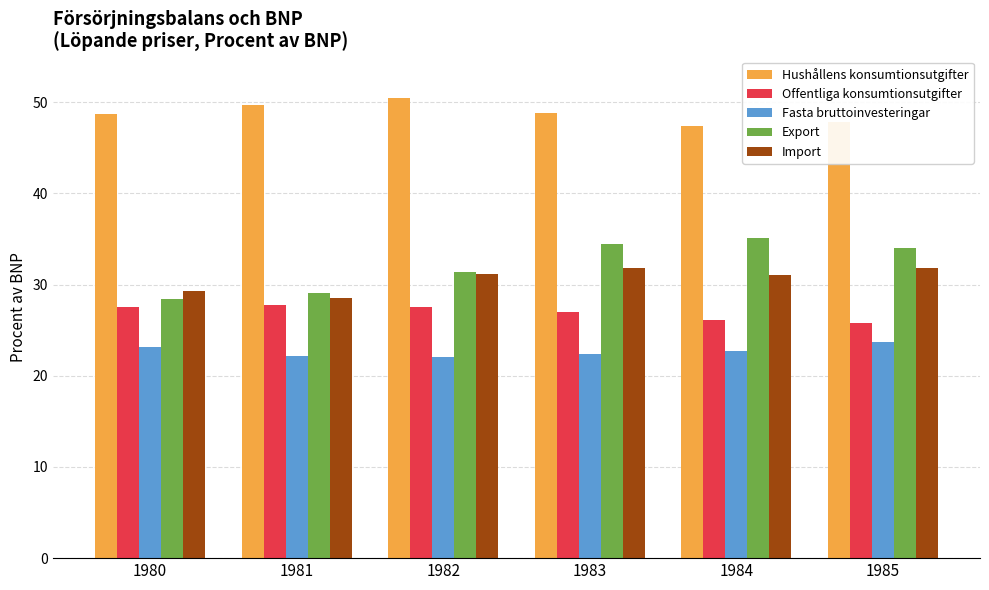

The Offentliga konsumtionsutgifter series shows 27.0 at 1983. True or false?

True